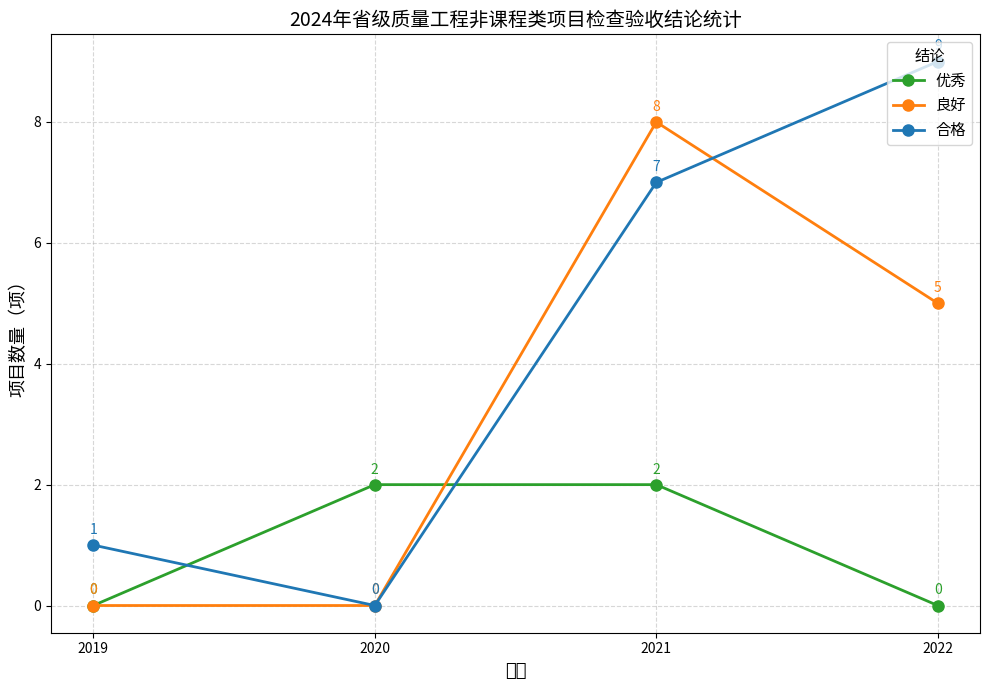

Is this an area chart (filled region under the line)?

No